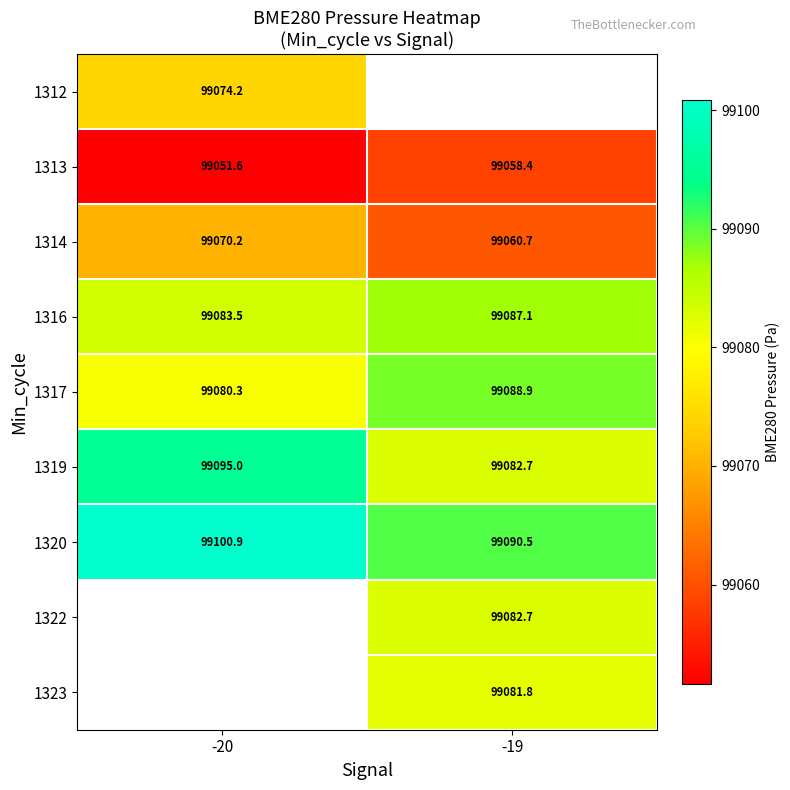

The 1317 series shows 99088.9 at -19. True or false?

True